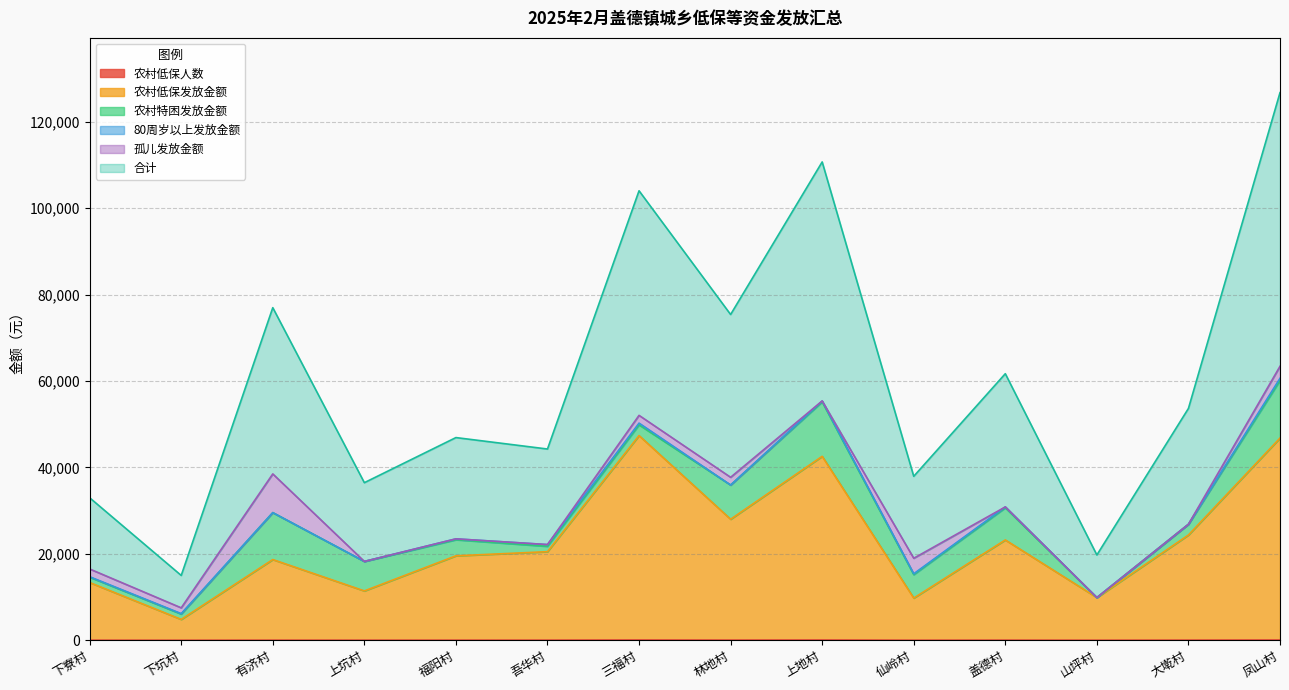

Which category has the highest value across all series?

凤山村